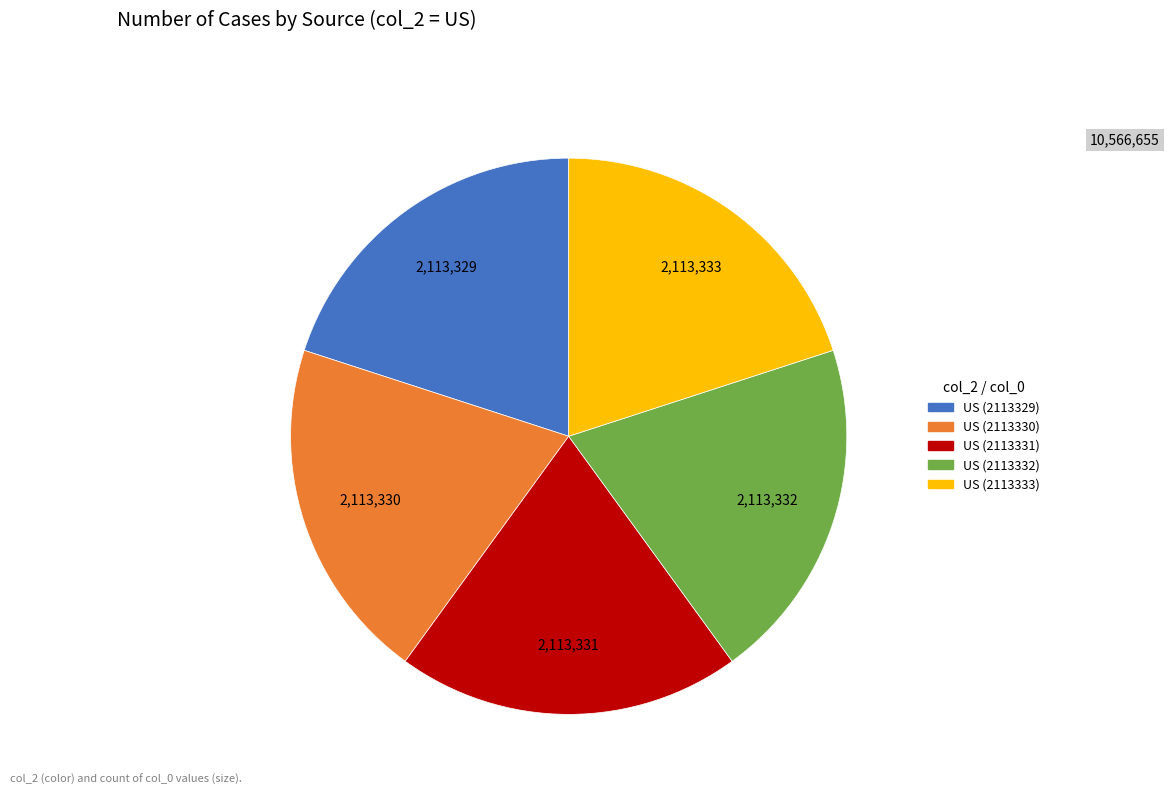

Count the number of slices in the pie.

5